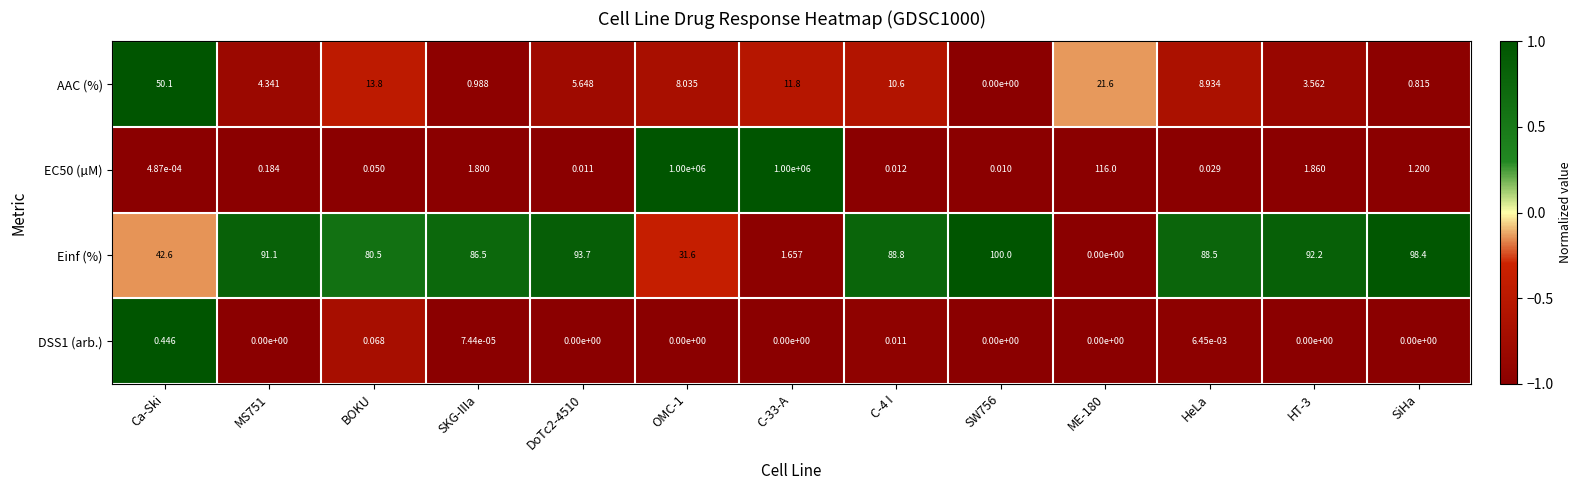

Which category has the highest value in the DSS1 (arb.) series?

Ca-Ski